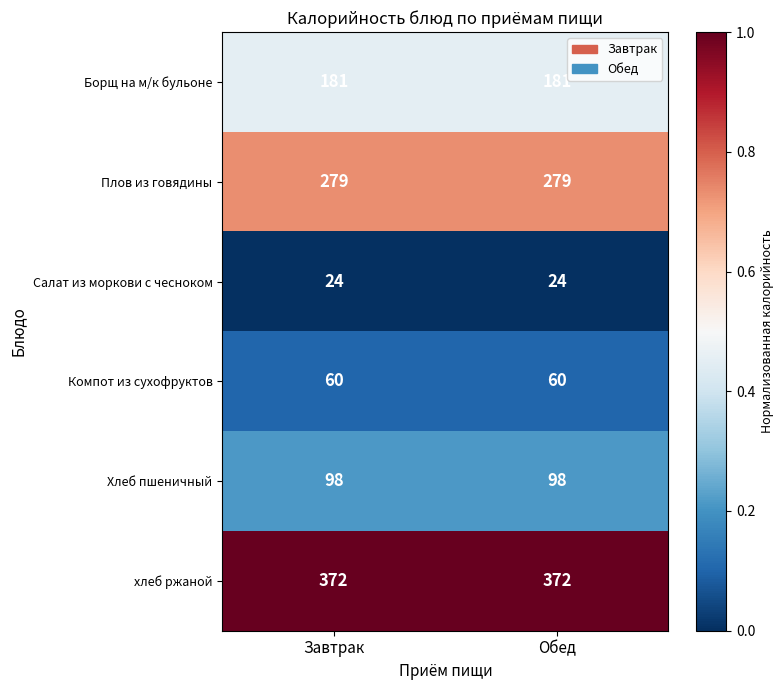

Rank the series by their maximum value, from highest to lowest.

хлеб ржаной, Плов из говядины, Борщ на м/к бульоне, Хлеб пшеничный, Компот из сухофруктов, Салат из моркови с чесноком